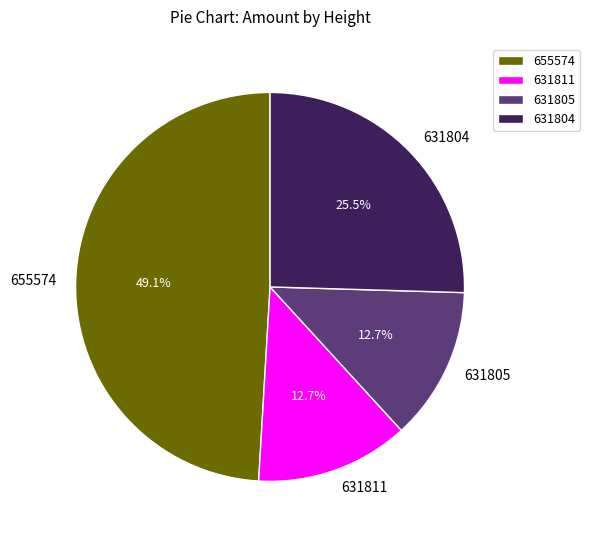

To the nearest percent, what is the combined percentage of 655574 and 631811?

62%